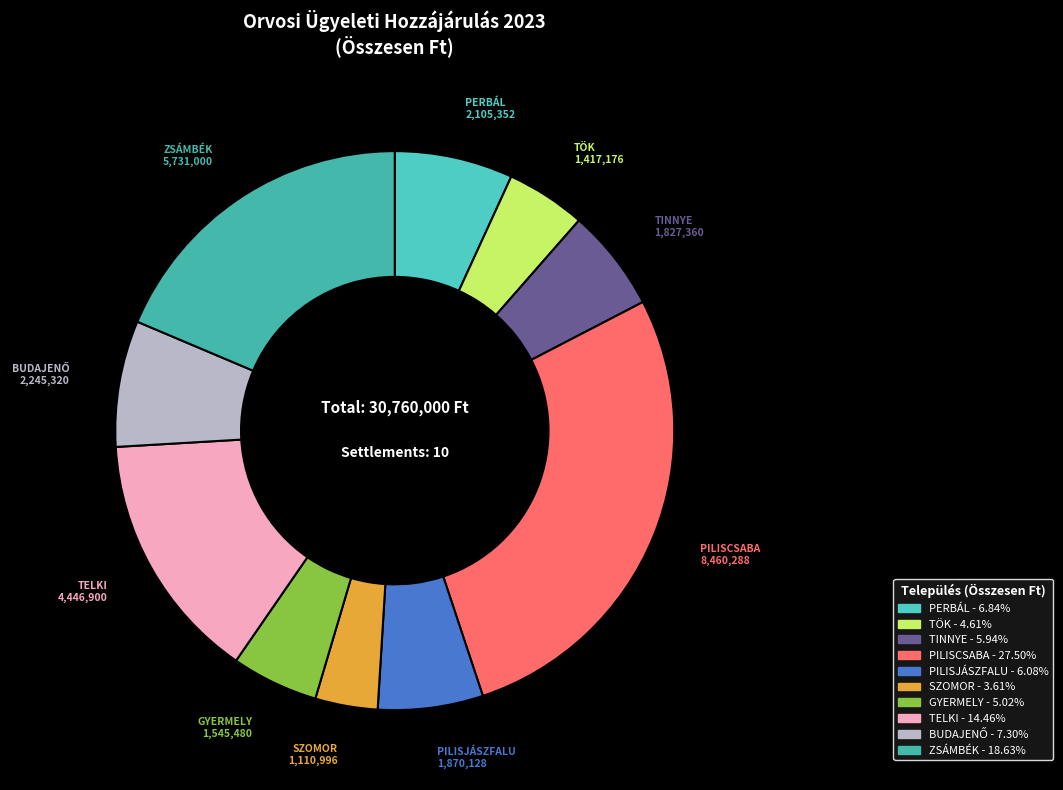

Is it true that PILISCSABA is 28% of the pie?

True